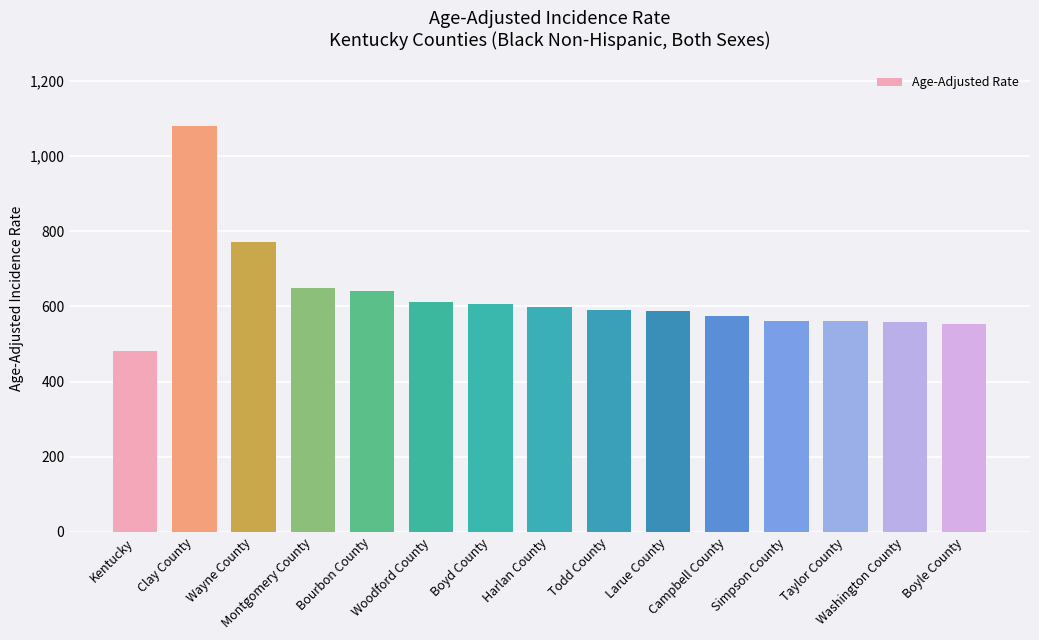

What is the approximate value at Taylor County?

561.3